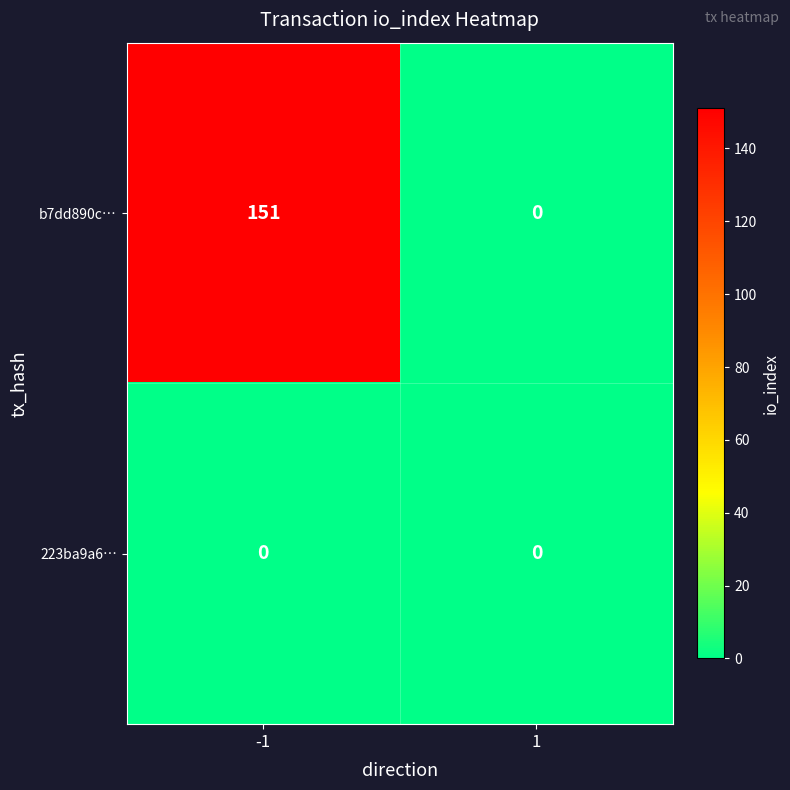

Which series has the largest total across all categories?

b7dd890c…